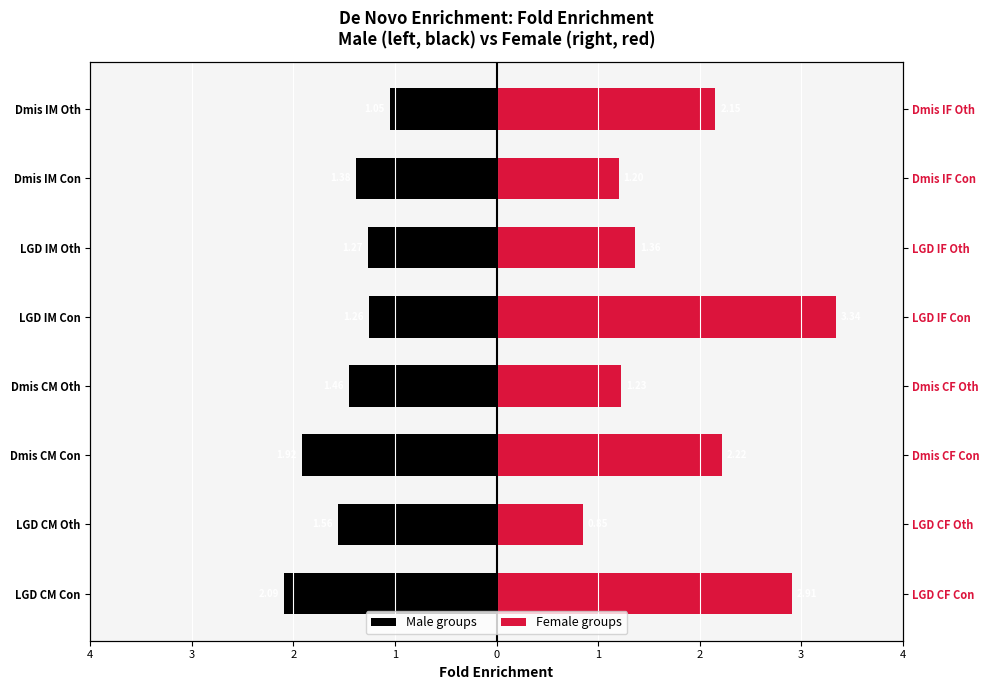

True or false: Female groups has a value of 1.2 at 1.

True